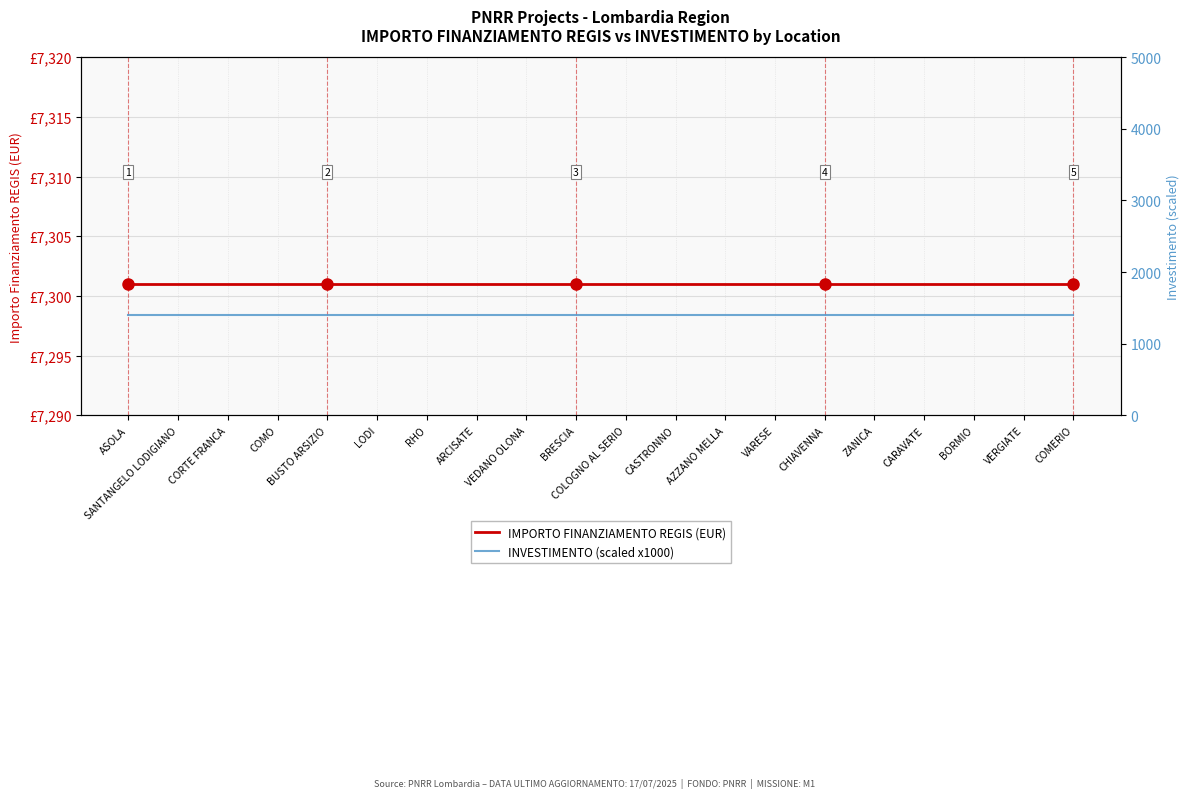

At how many categories does at least one series exceed 7261?

20